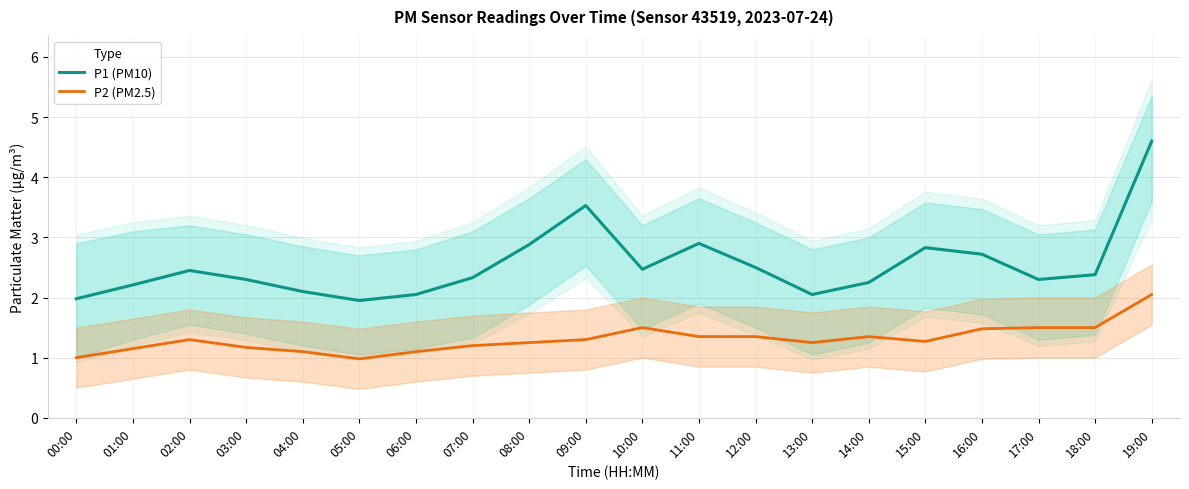

What is the minimum value for P1 (PM10)?

1.9